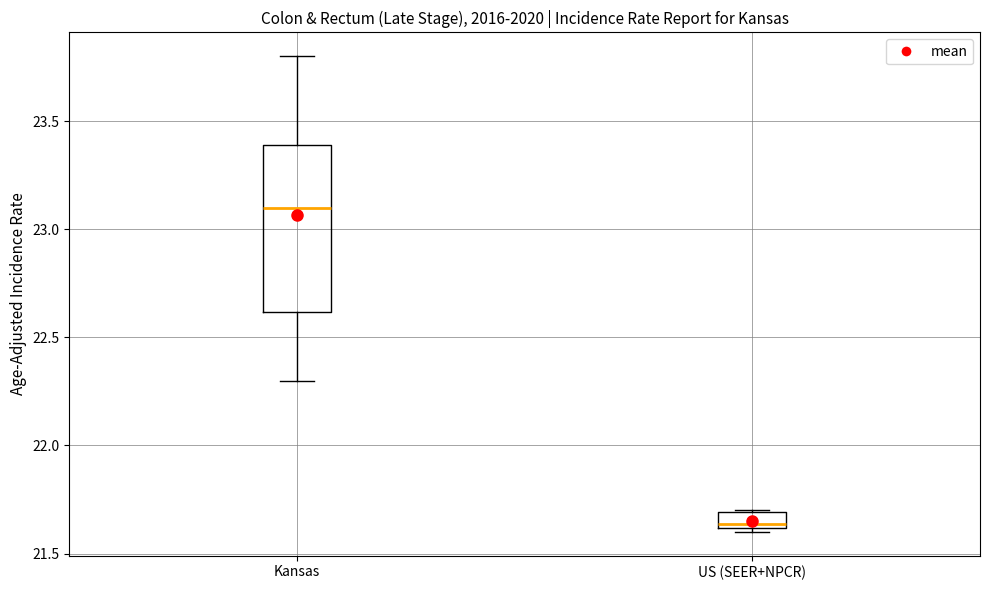

Which box is the tallest, from its lower edge to its upper edge?

Kansas